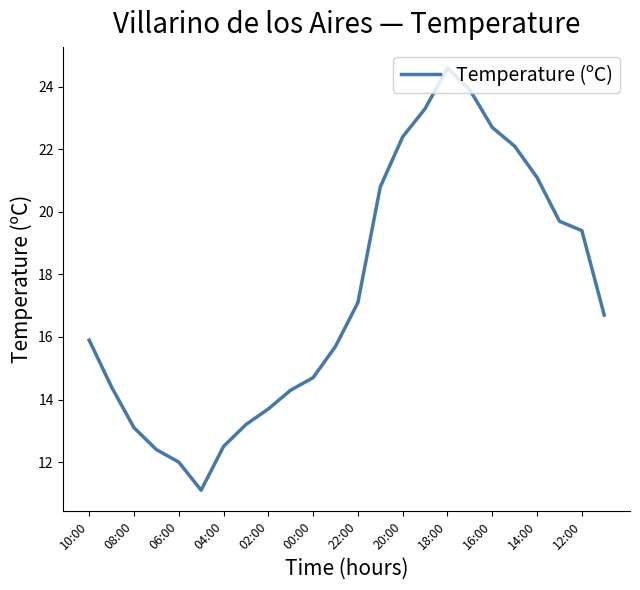

What is the difference between the maximum and minimum values?

13.5